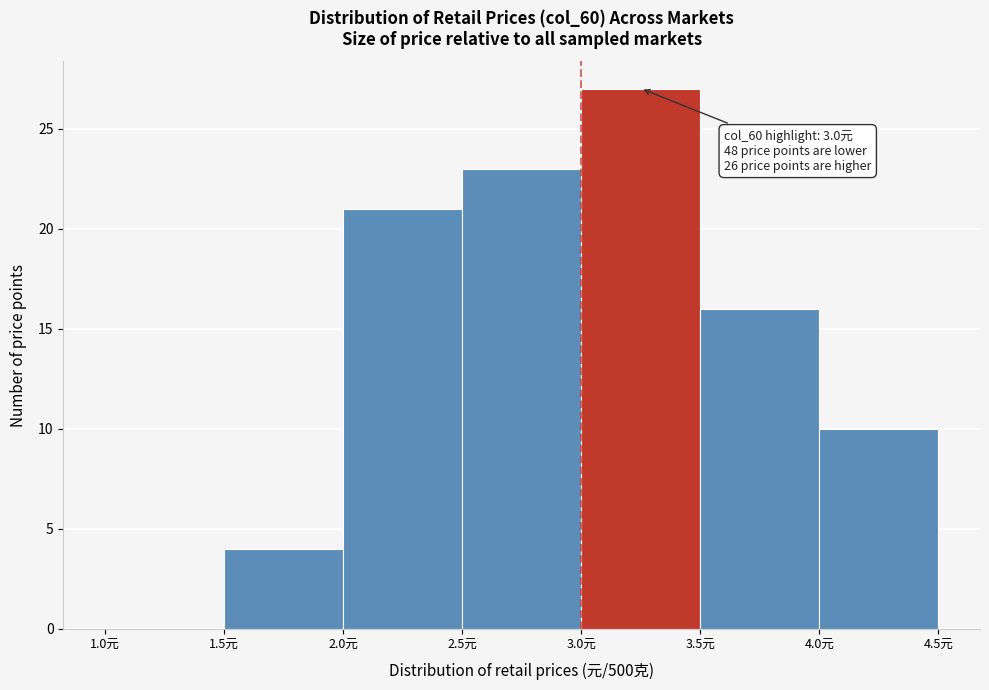

Which range on the x-axis has the tallest bar?

3.0 to 3.5